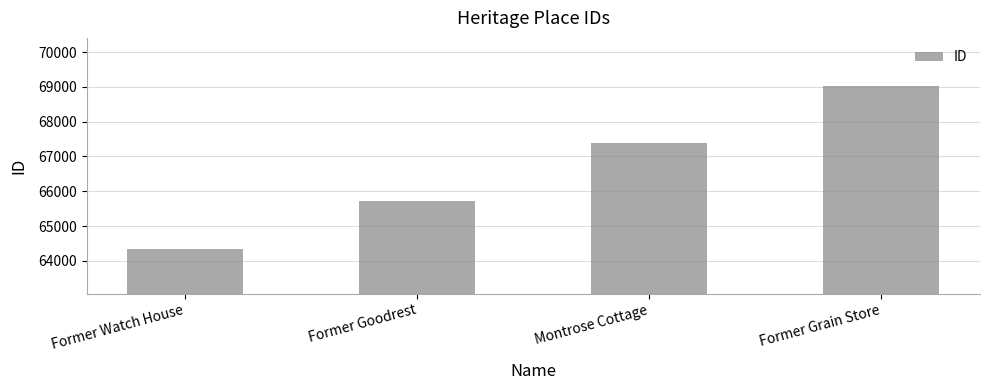

What position from the left is Montrose Cottage?

3